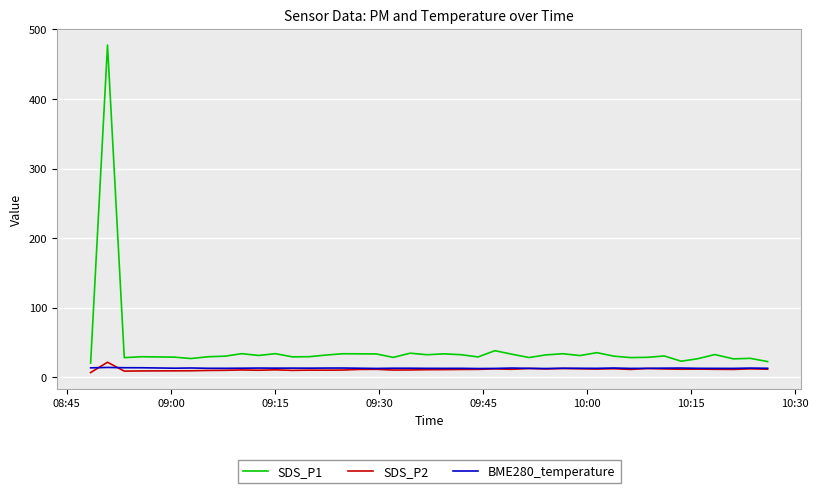

What is the maximum value shown in the chart?

477.3